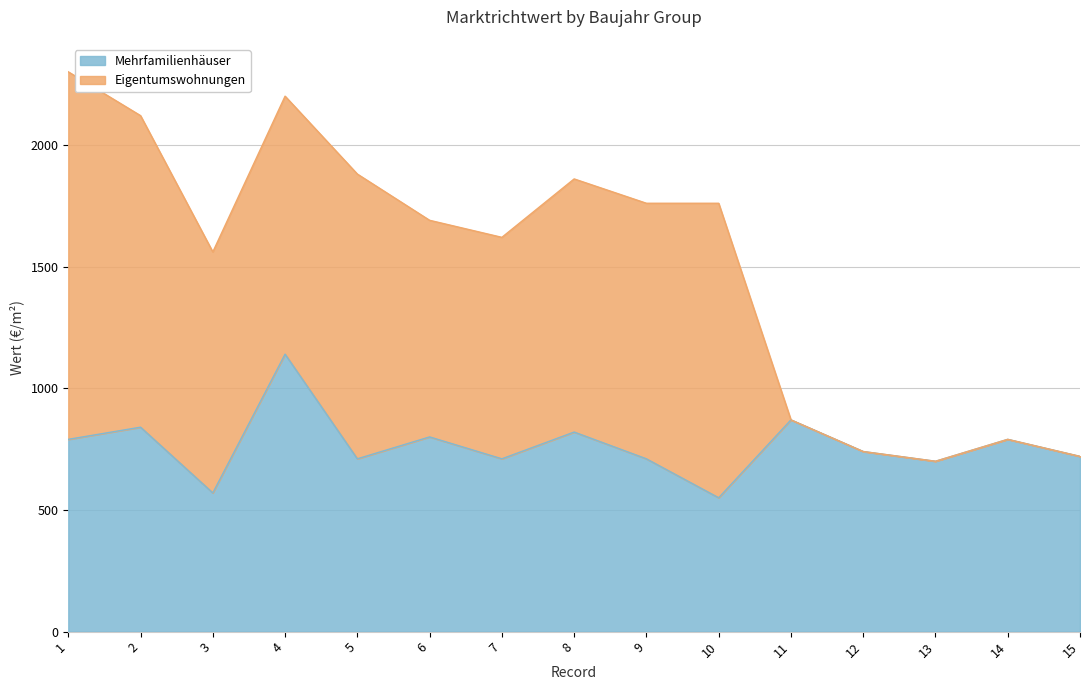

Does the chart display data point markers on the line(s)?

No